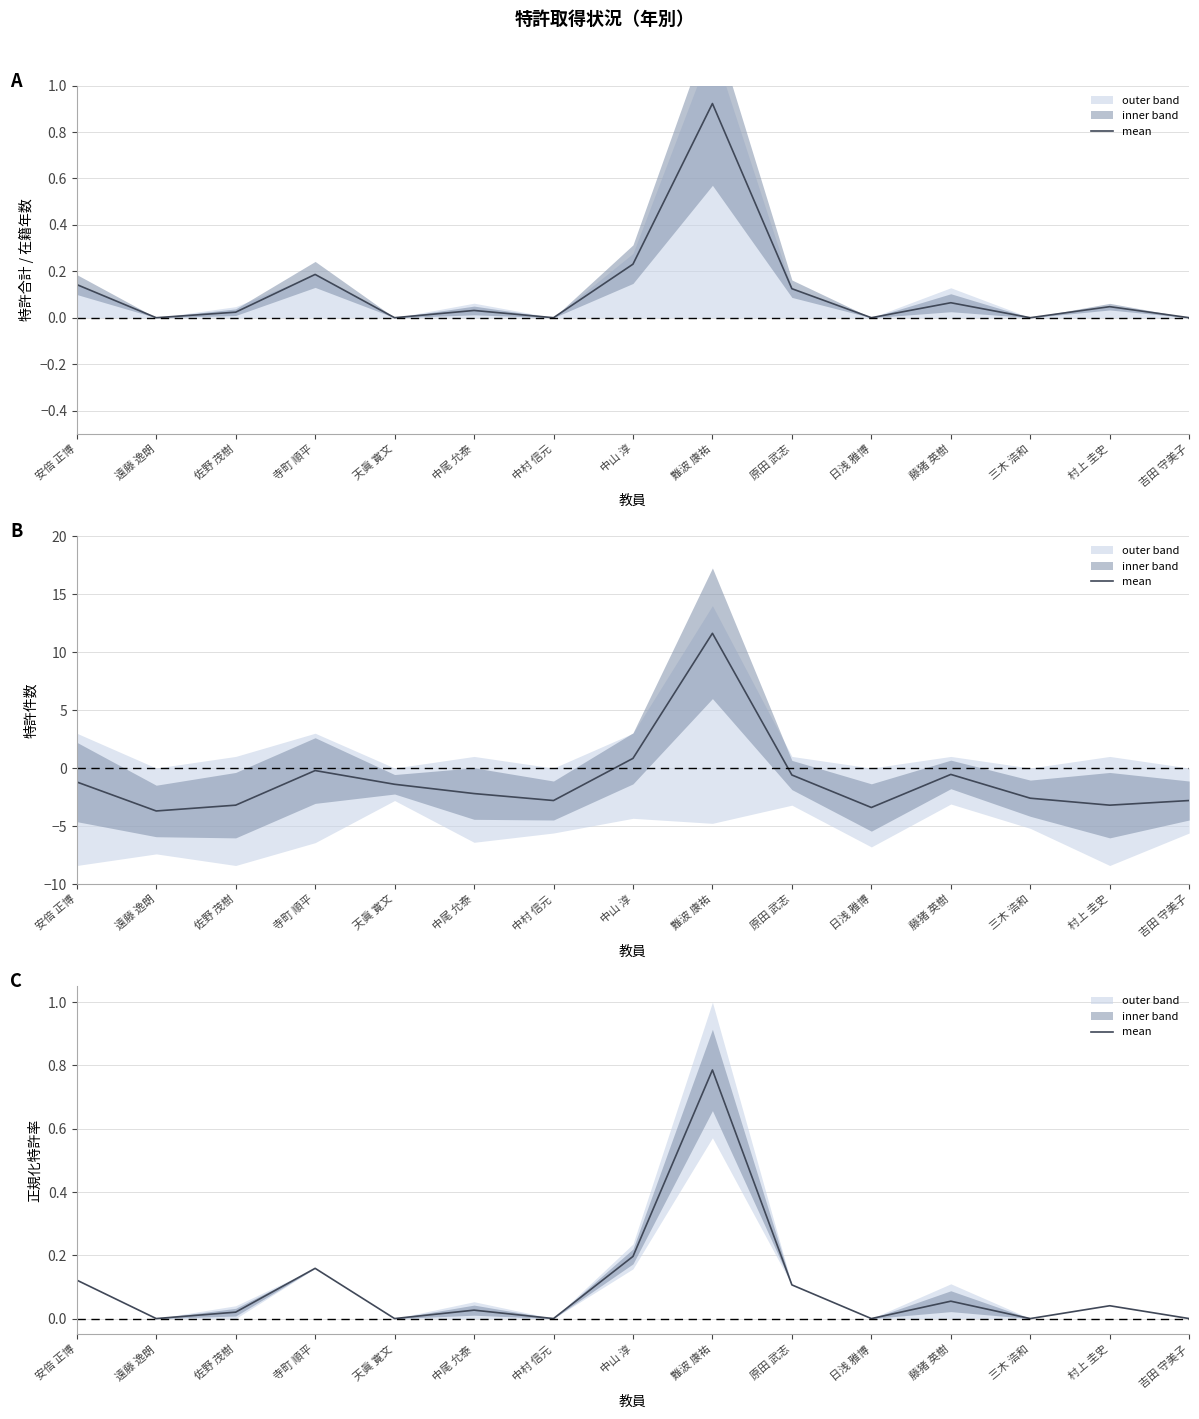

List the labels in order of value, largest first.

難波 康祐, 中山 淳, 寺町 順平, 安倍 正博, 原田 武志, 藤猪 英樹, 村上 圭史, 中尾 允泰, 佐野 茂樹, 遠藤 逸朗, 天眞 寛文, 中村 信元, 日浅 雅博, 三木 浩和, 吉田 守美子